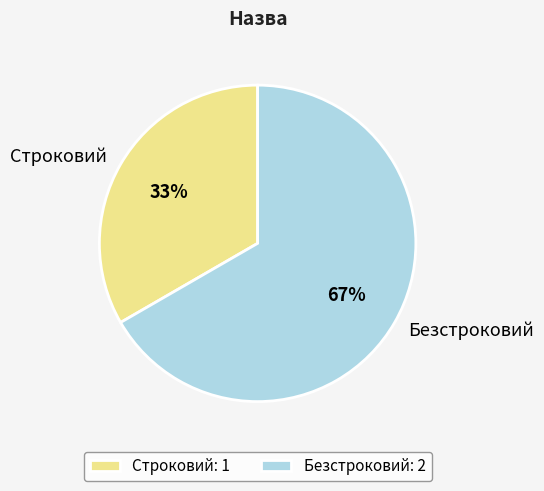

To the nearest percent, what is the average slice percentage?

50%